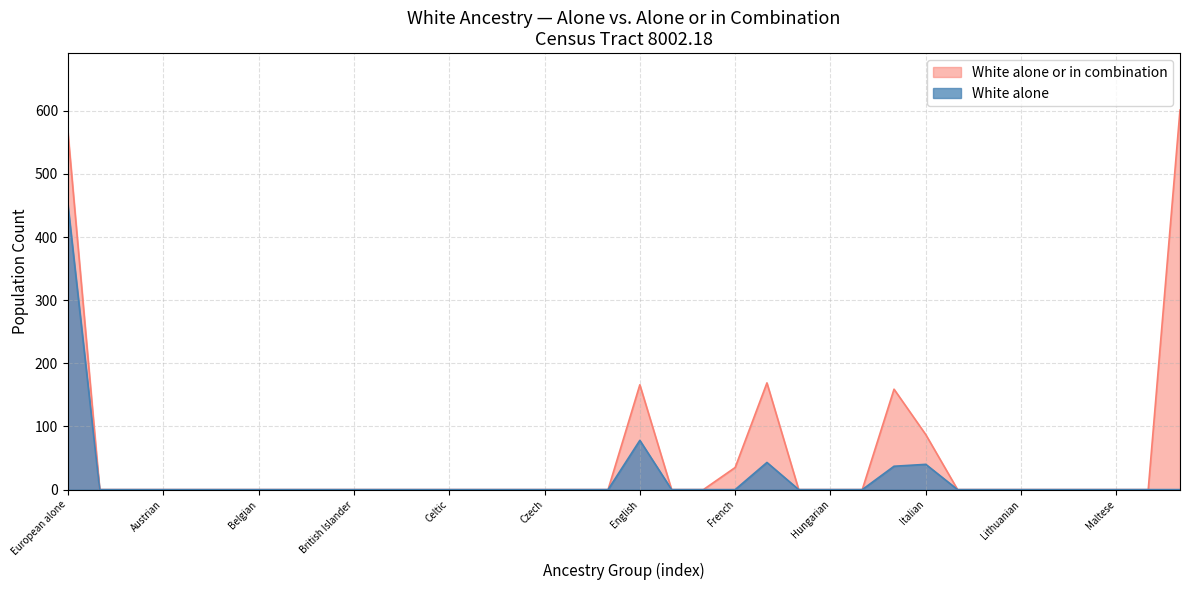

What is the label of the 12th point from the right?

Hungarian